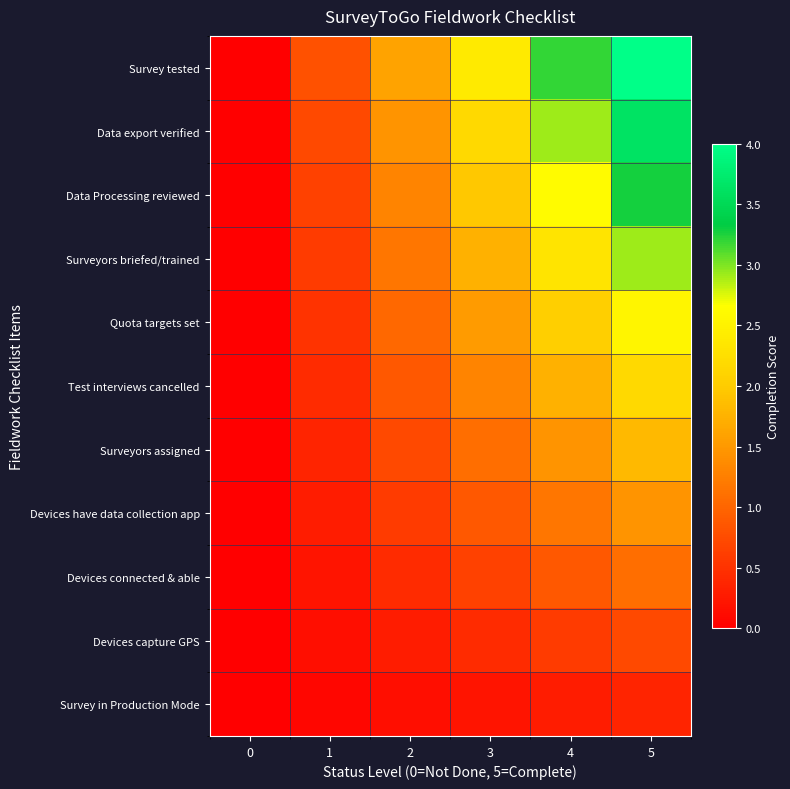

At which category is the sum across all series the highest?

5